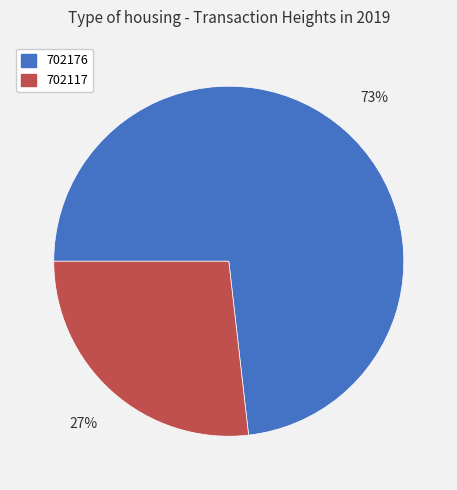

True or false: 702176 accounts for 88% of the total.

False